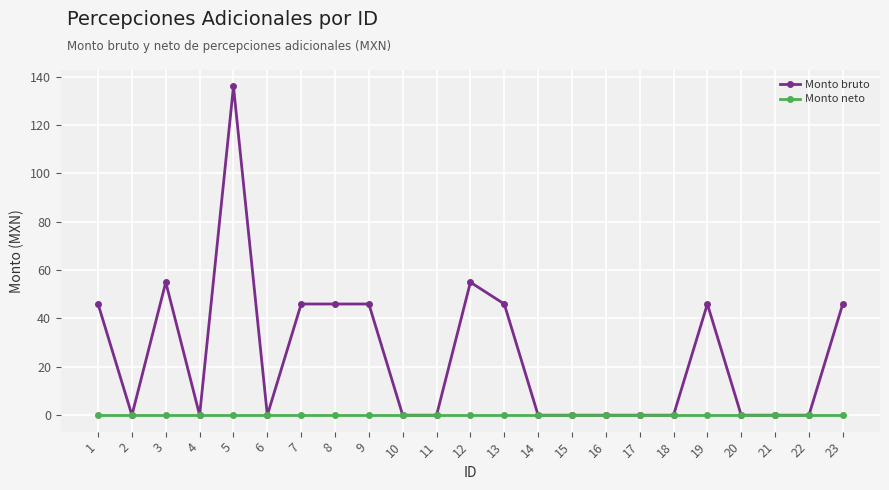

The value of Monto bruto at 12 is 55. True or false?

True